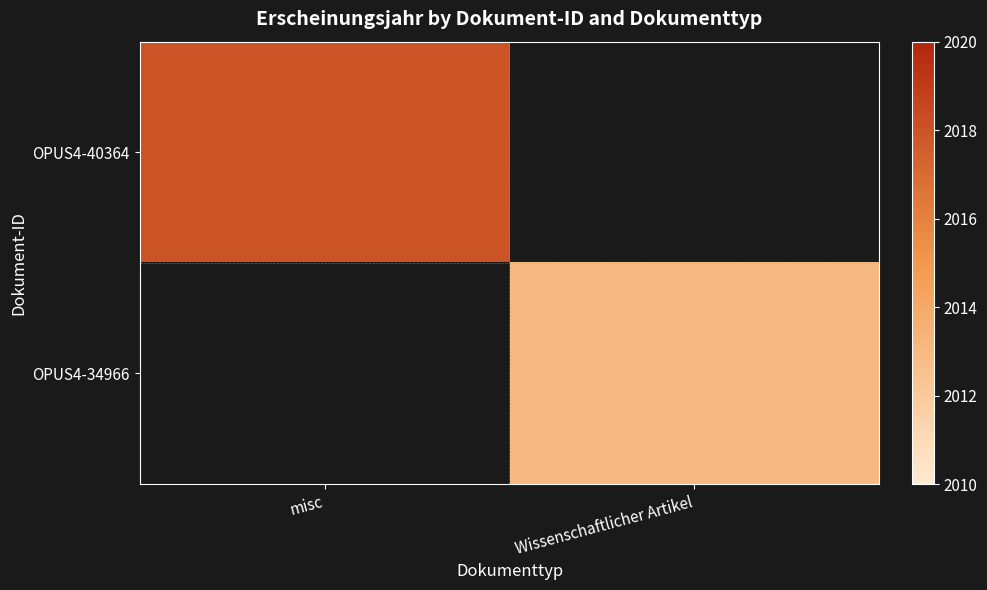

At how many categories does at least one series exceed 2016?

1